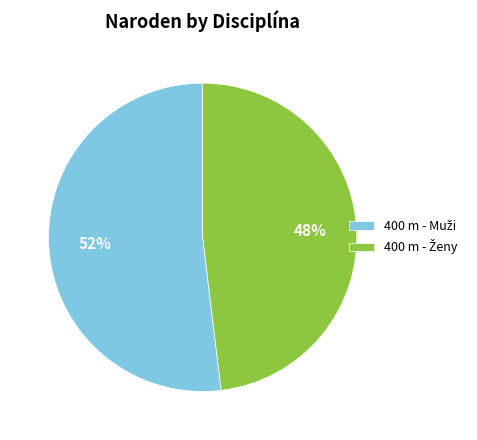

Does any single category account for the majority?

Yes